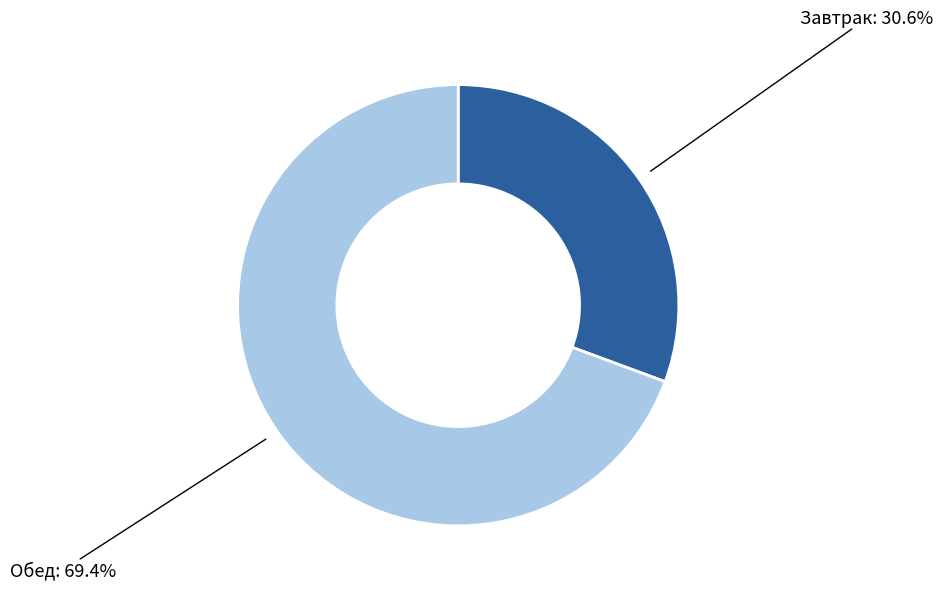

How many slices are in this pie chart?

2